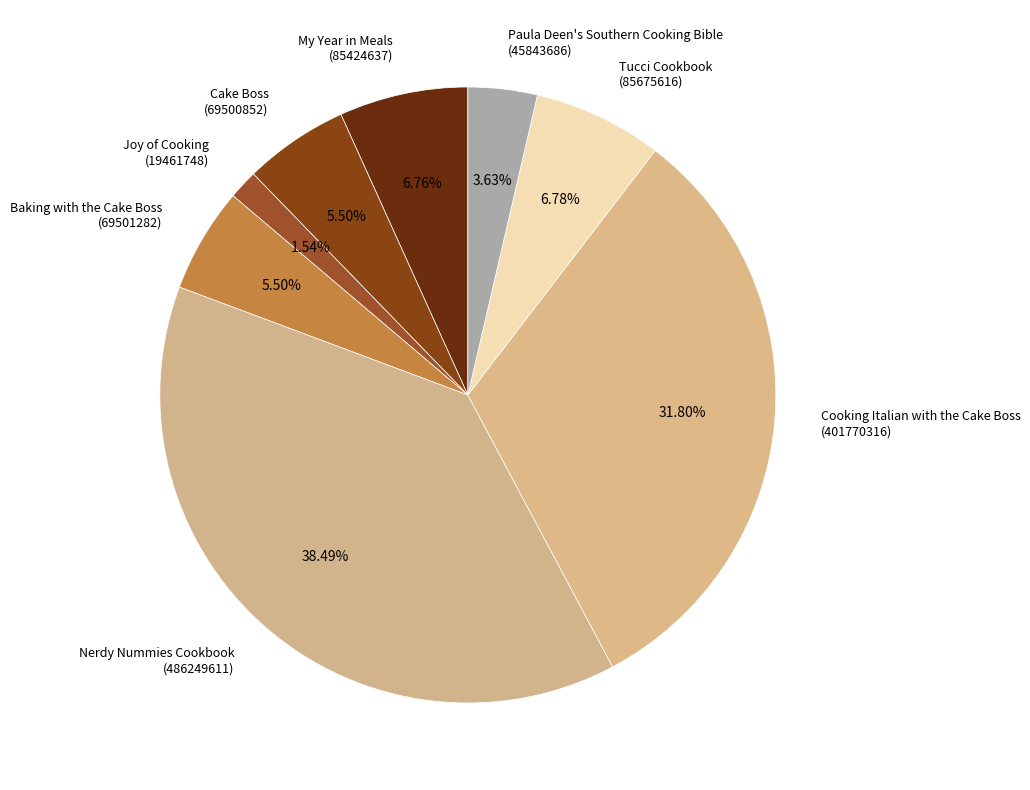

Is there a majority slice in this chart?

No